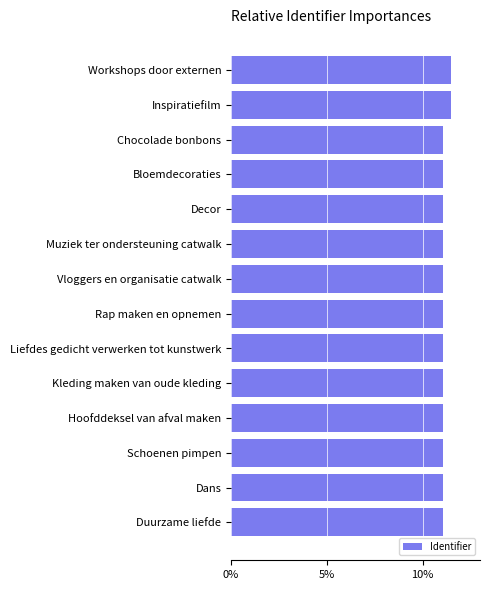

Is it true that the value at Inspiratiefilm is 11.5?

True